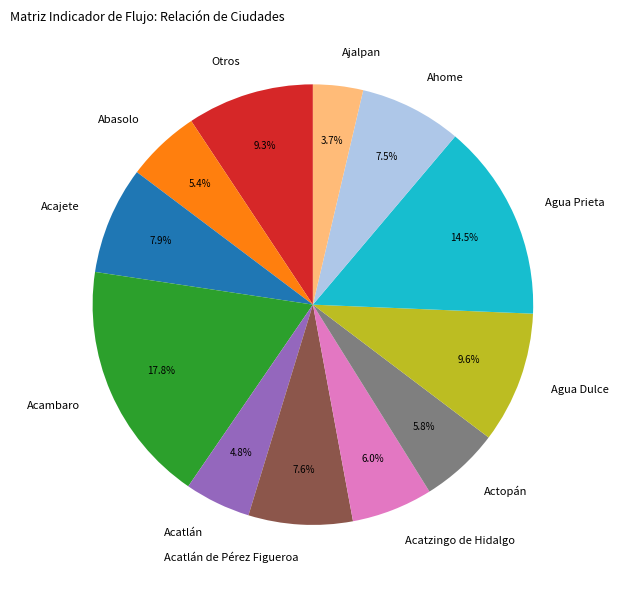

Between Acajete and Acatzingo de Hidalgo, which is larger?

Acajete